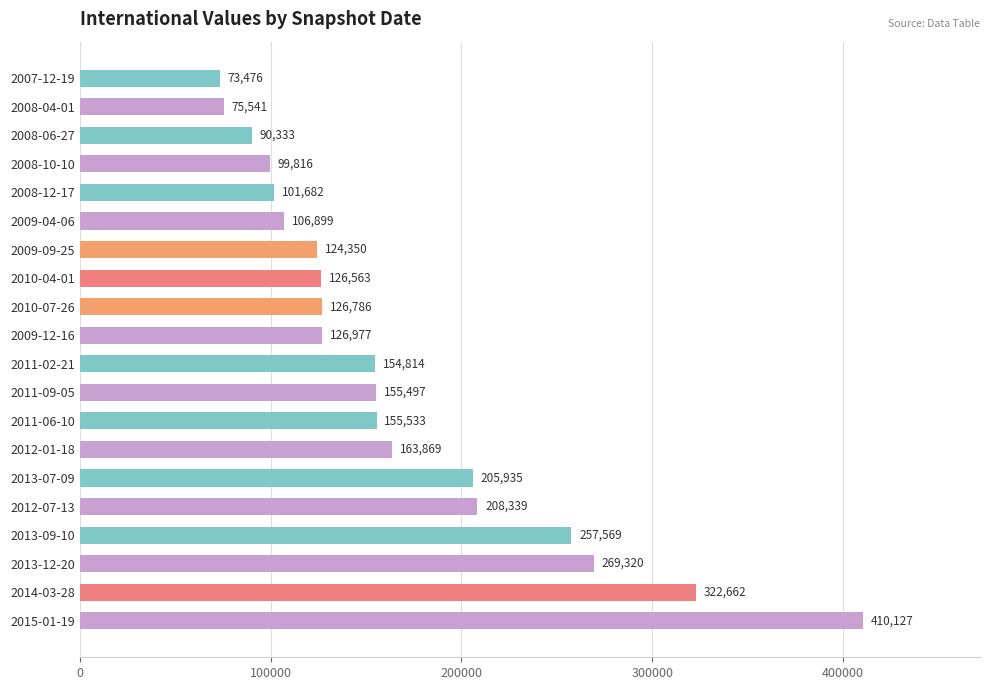

What is the difference between the maximum and minimum values?

336651